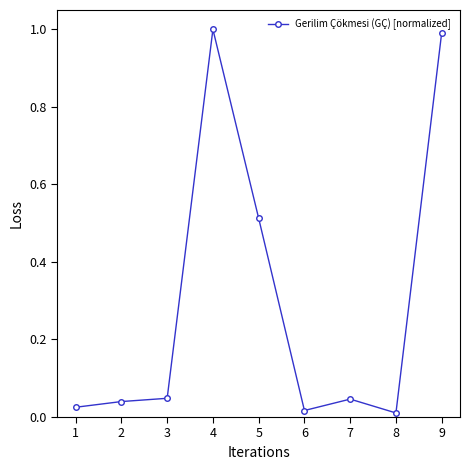

The chart shows a value of 1.6 at 9. True or false?

False